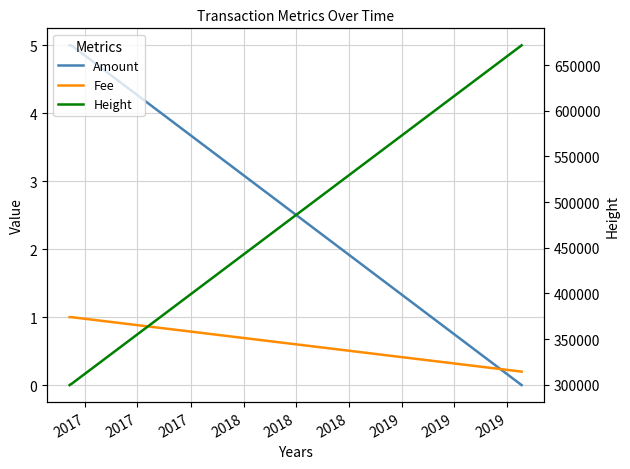

Is the value of Amount at 2018 greater than the value of Height at 2018?

No